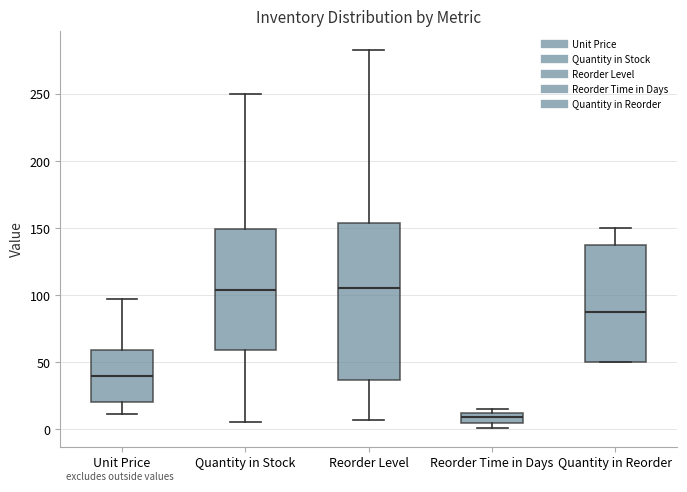

Reading left to right, transcribe this box plot: for each box, give where its median line is, the range the box spans, and where its two whiskers end, as read against the y-axis. The values are not printed on the chart, so give them approximately, as read against the axis.

Unit Price: median 40, box 20 to 60, whiskers 10 to 95
Quantity in Stock: median 105, box 60 to 150, whiskers 5 to 250
Reorder Level: median 105, box 35 to 155, whiskers 5 to 285
Reorder Time in Days: median 10 (inside the box), box 5 to 10, whiskers 0 to 15
Quantity in Reorder: median 90, box 50 to 140, whiskers 50 to 150